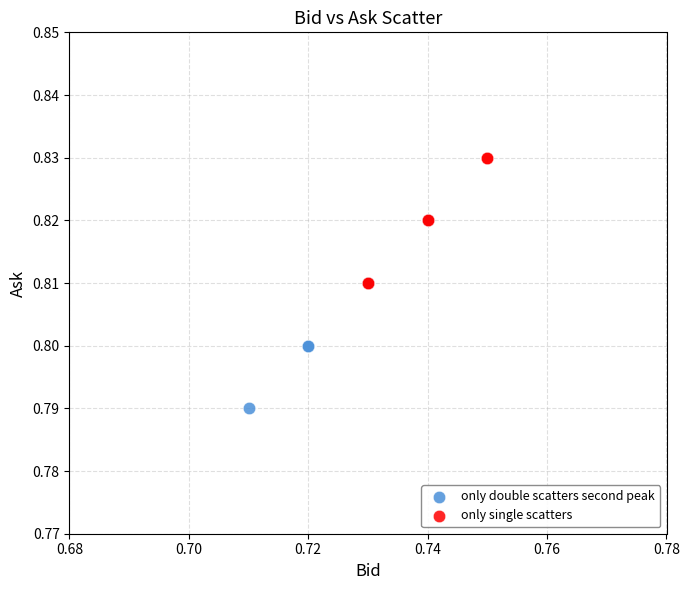

Which series contains the highest Y value?

only single scatters